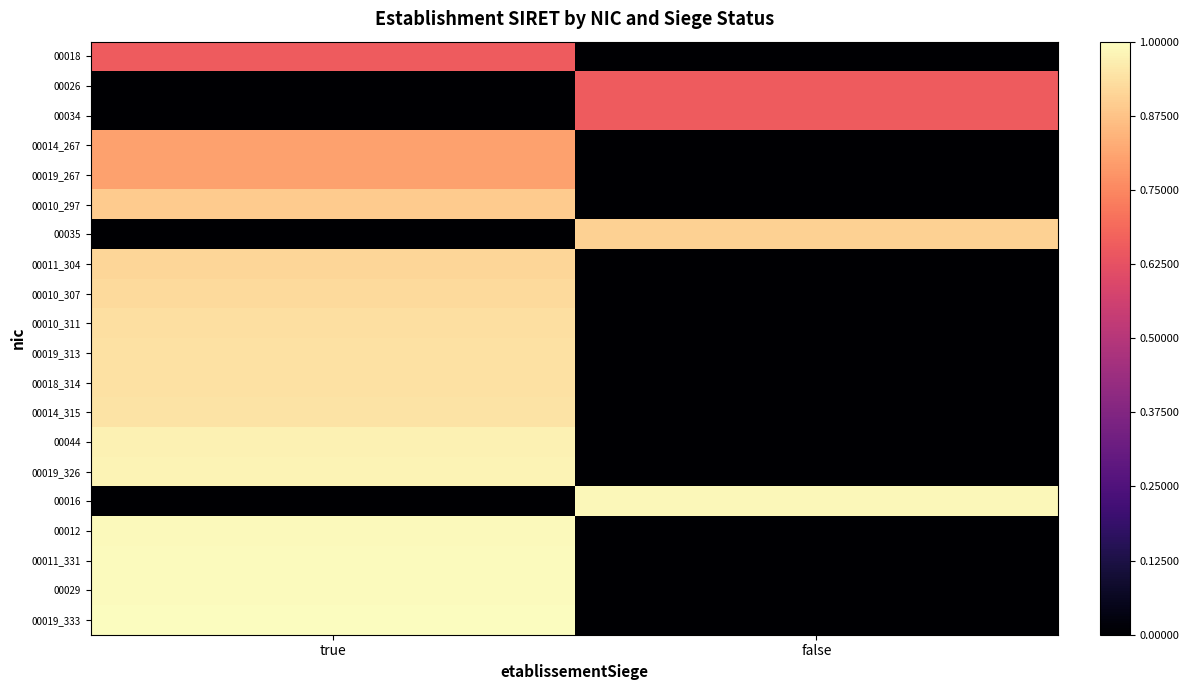

Which has a higher value, false or true?

true